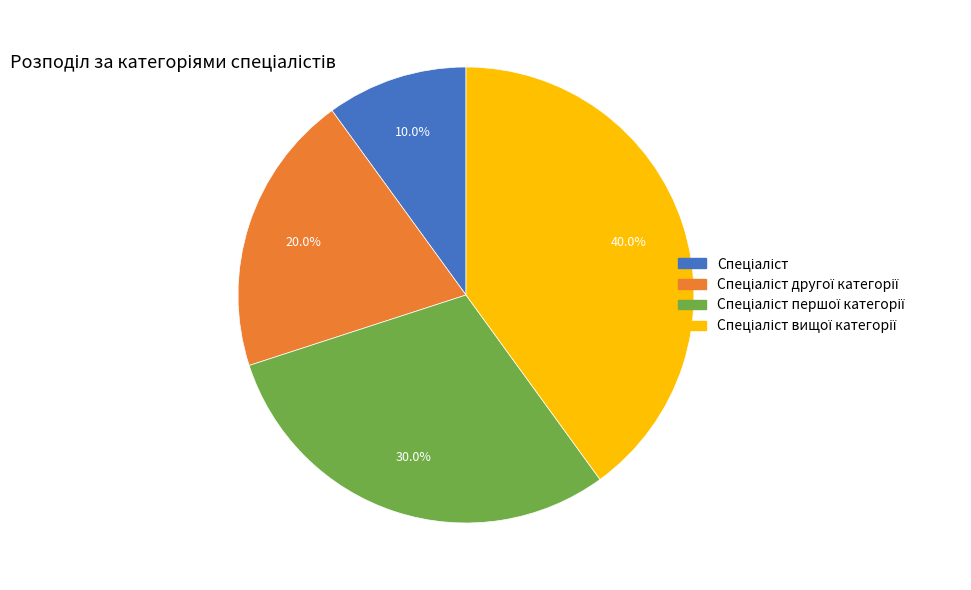

To the nearest percent, what is the difference between the largest and smallest slice percentages?

30%